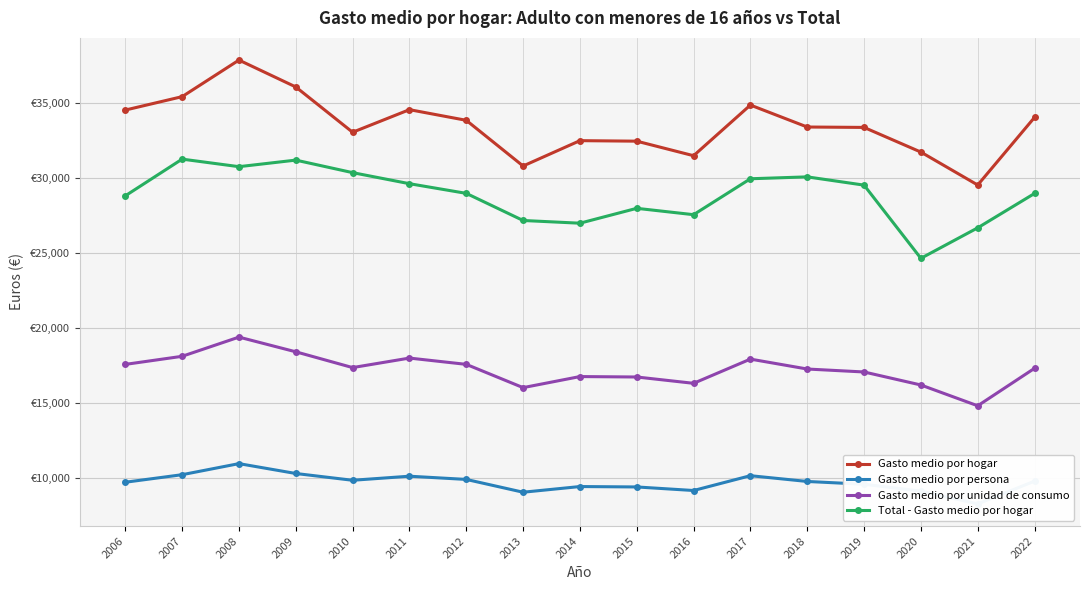

What is the sum of all Gasto medio por hogar values?

569448.8